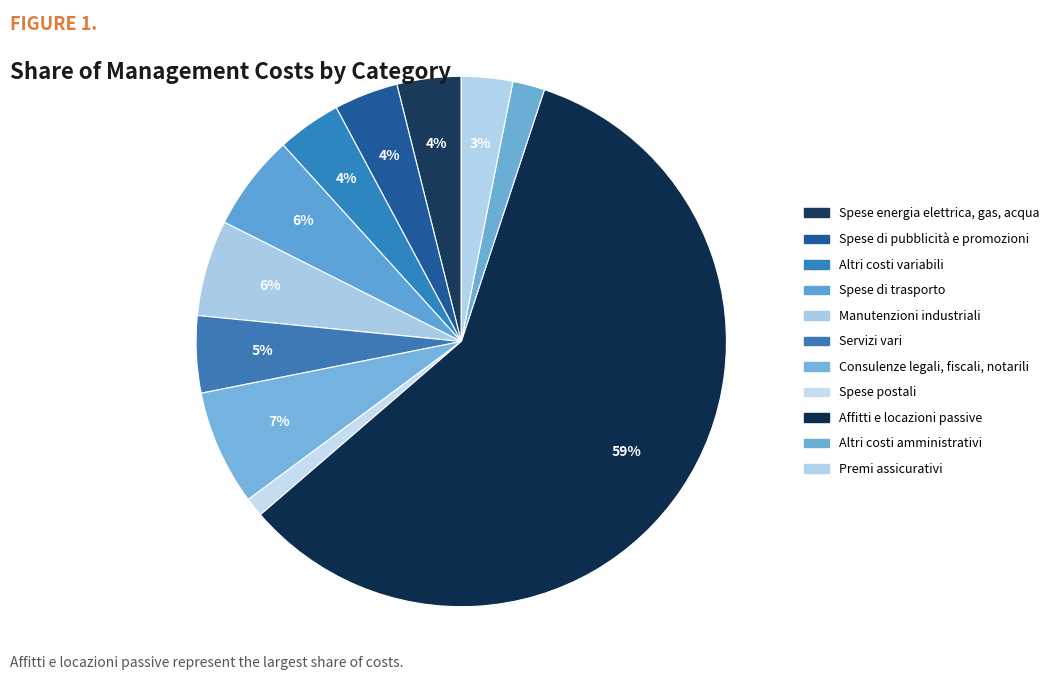

Count the number of slices in the pie.

11